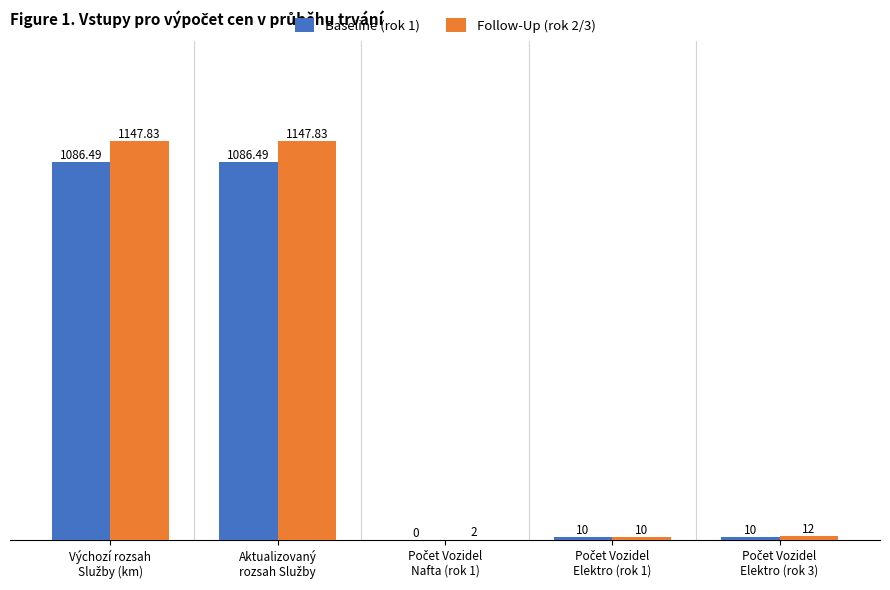

What are all the series names shown in the legend?

Baseline (rok 1), Follow-Up (rok 2/3)